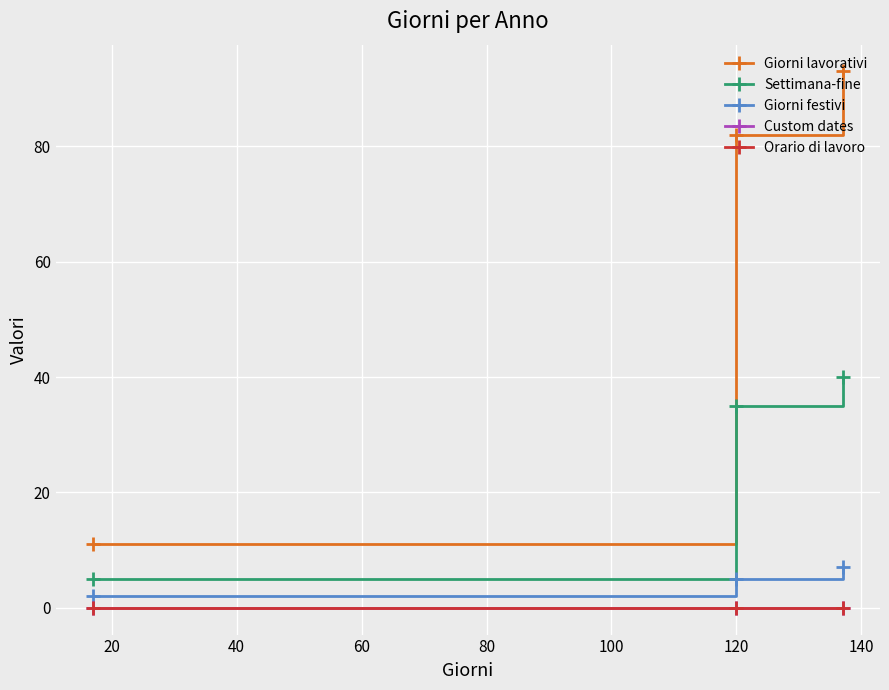

What is the minimum value for Giorni festivi?

2